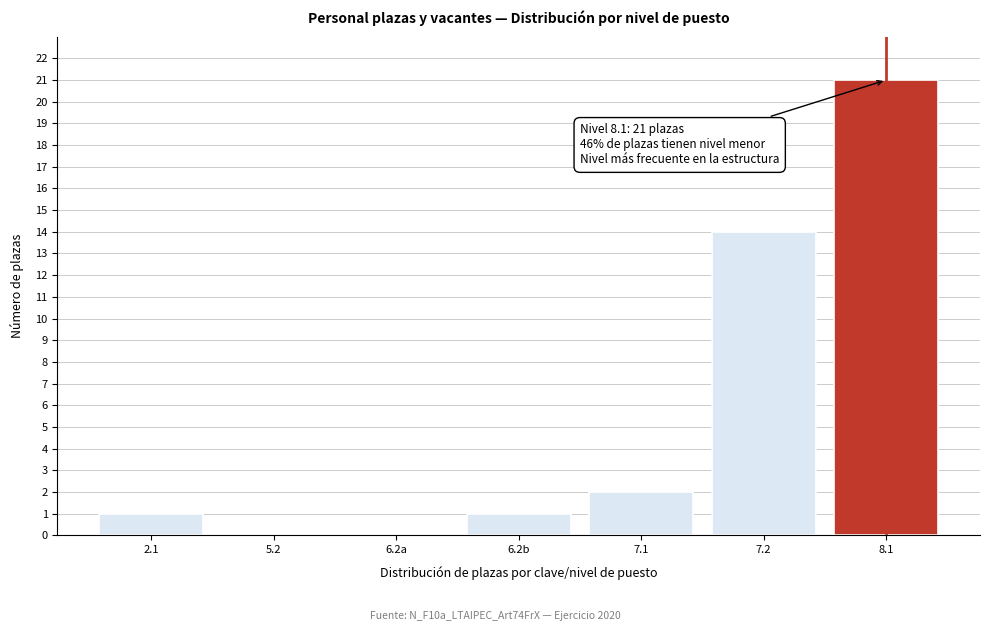

Reading left to right, list all the values displayed in this chart.

2.1=1	5.2=0	6.2a=0	6.2b=1	7.1=2	7.2=14	8.1=21